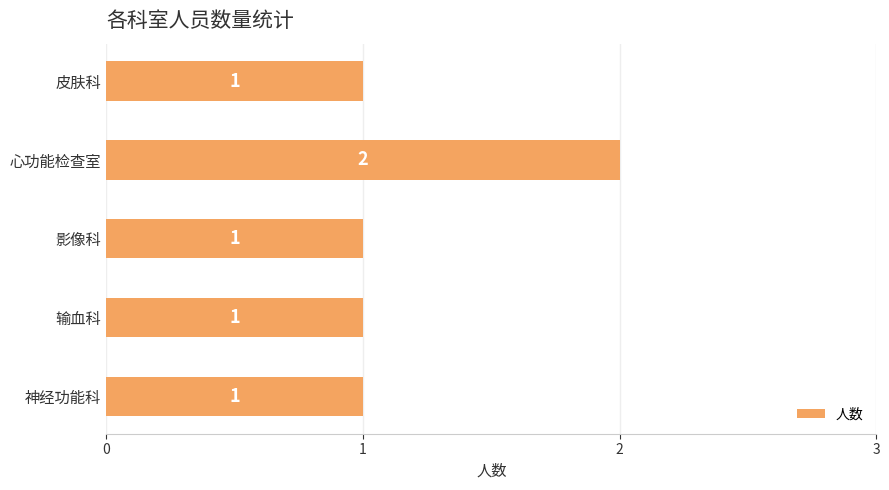

Count the number of data series in this chart.

1